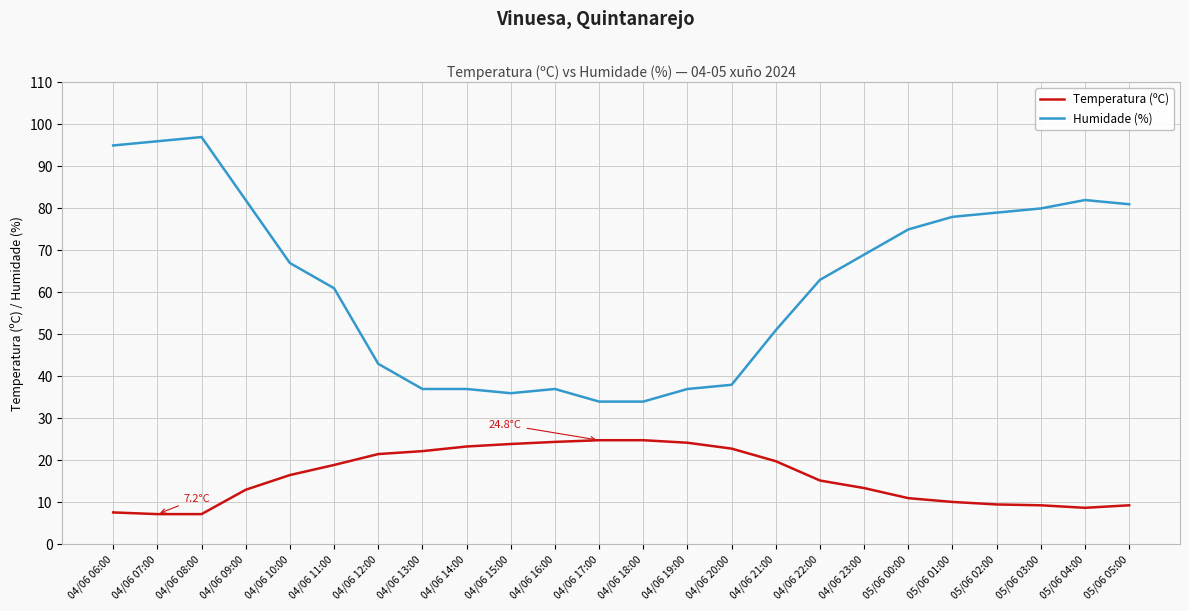

What is the difference between the Temperatura (ºC) values at 04/06 18:00 and 04/06 08:00?

17.6